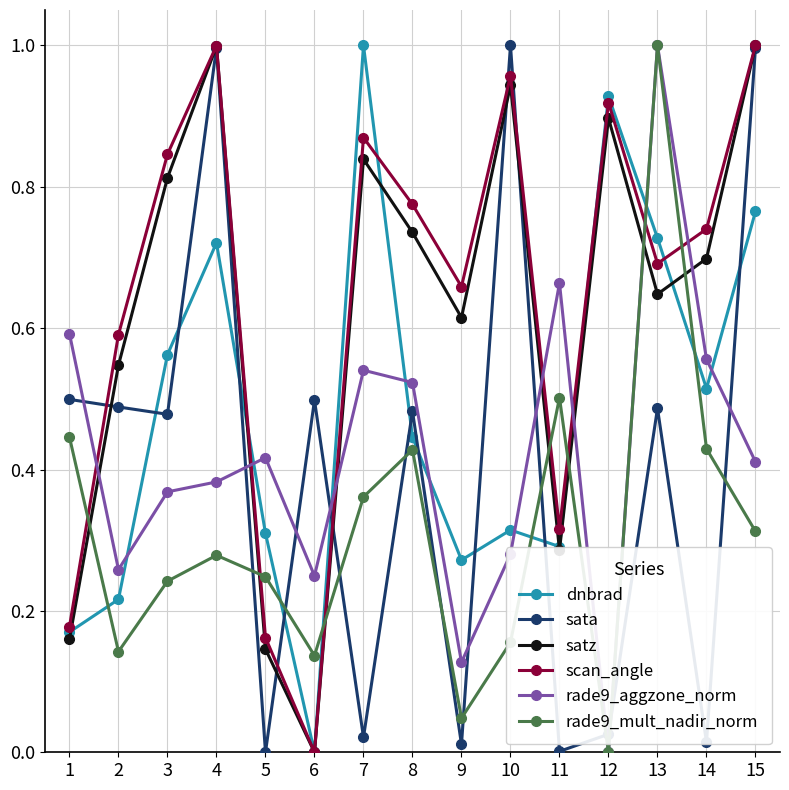

Where is dnbrad nearest to the value 0?

6